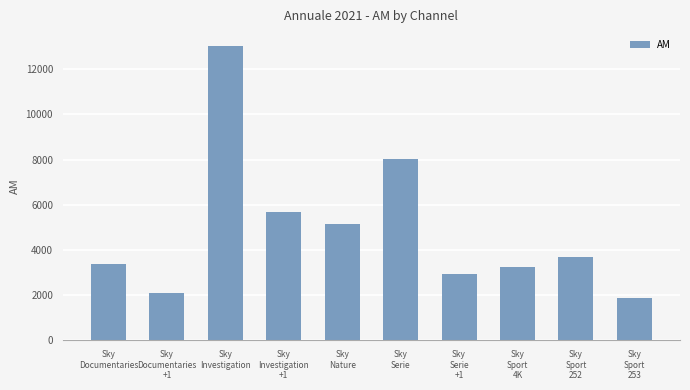

What is the label of the 9th bar from the left?

Sky
Sport
252